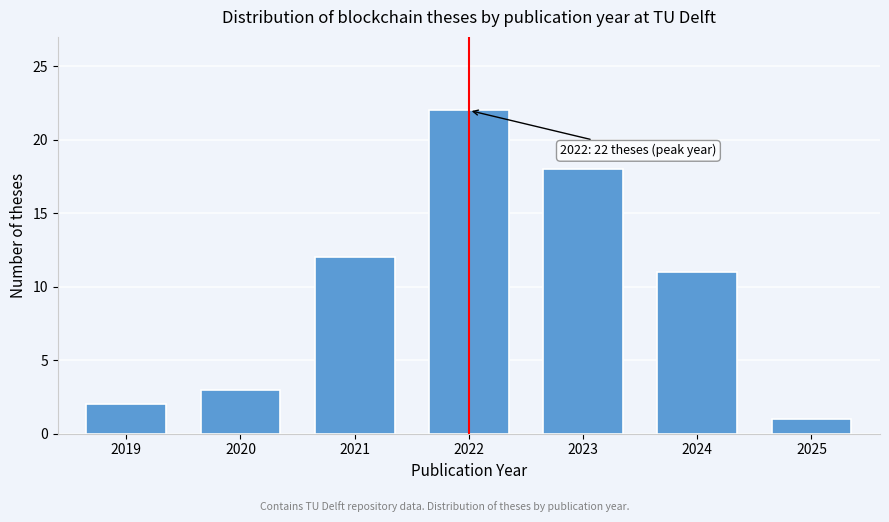

Reading left to right, list all the values displayed in this chart.

2019=2	2020=3	2021=12	2022=22	2023=18	2024=11	2025=1